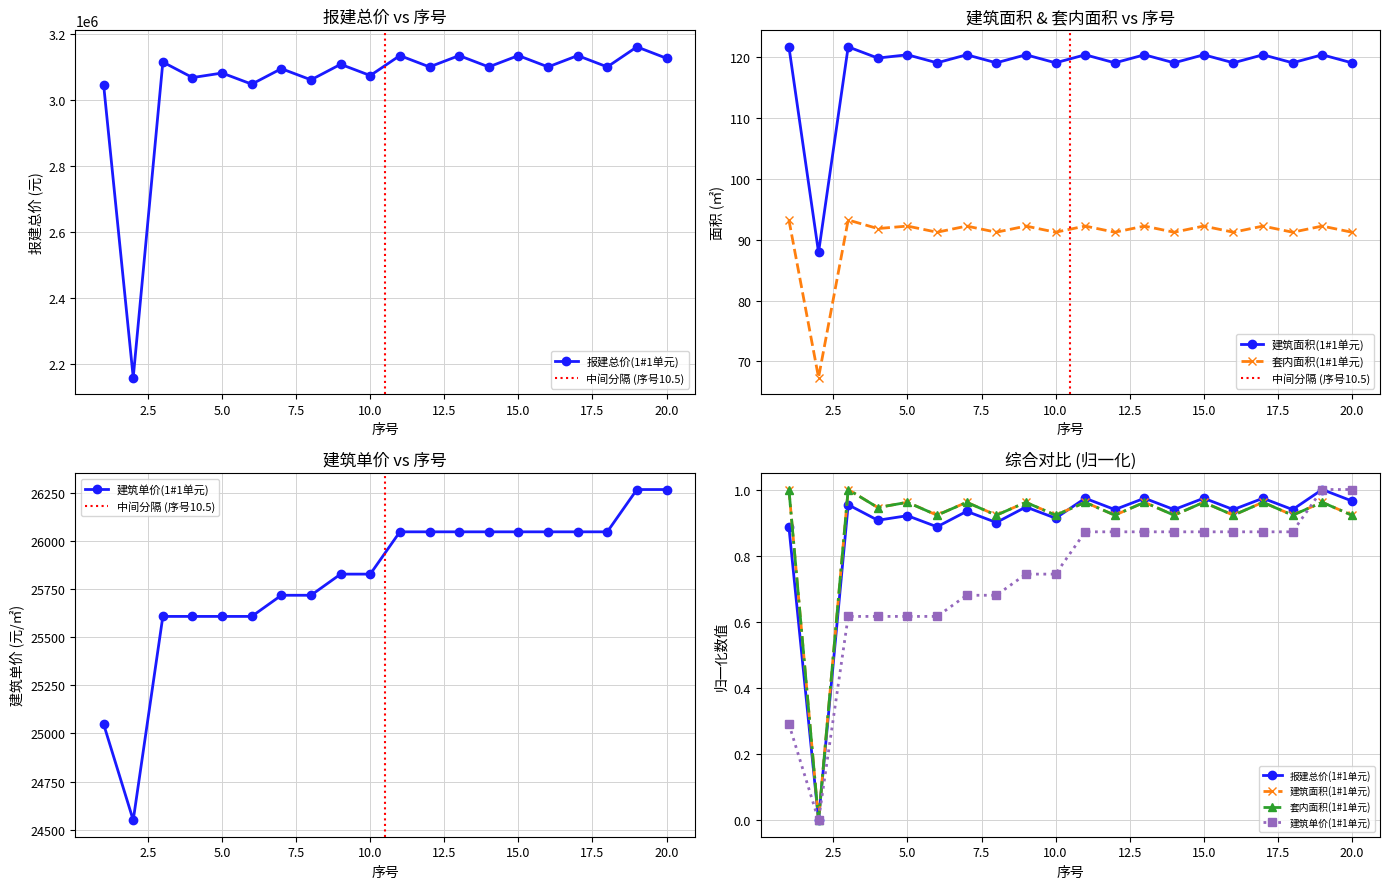

True or false: 套内面积(1#1单元) has a value of 92.2 at 7.

True